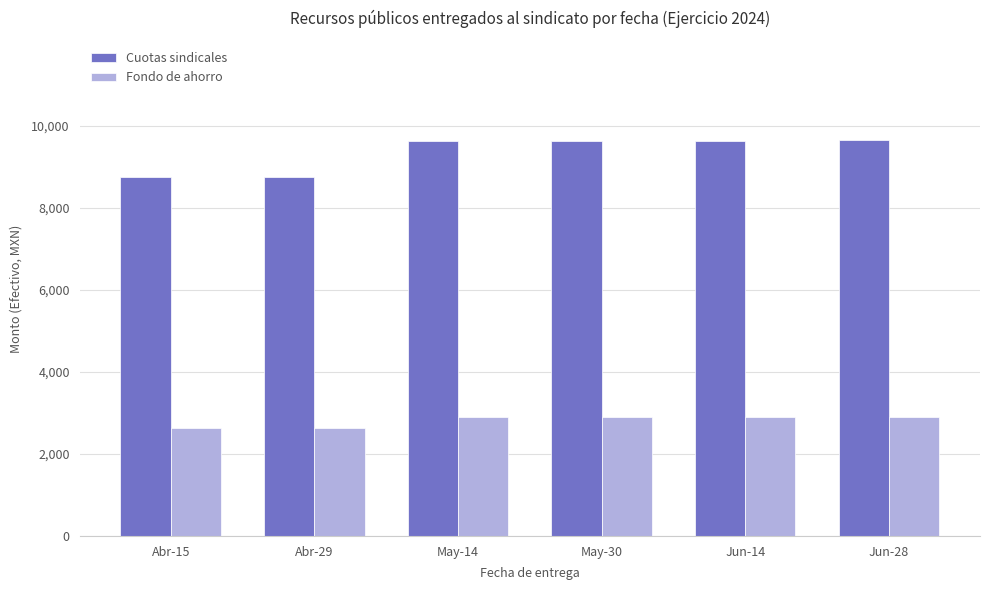

Read the Fondo de ahorro value at May-30.

2899.1